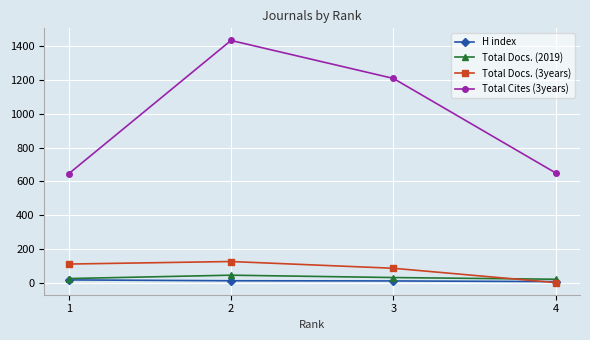

What is the difference between the maximum and second lowest values in the Total Docs. (2019) series?

20